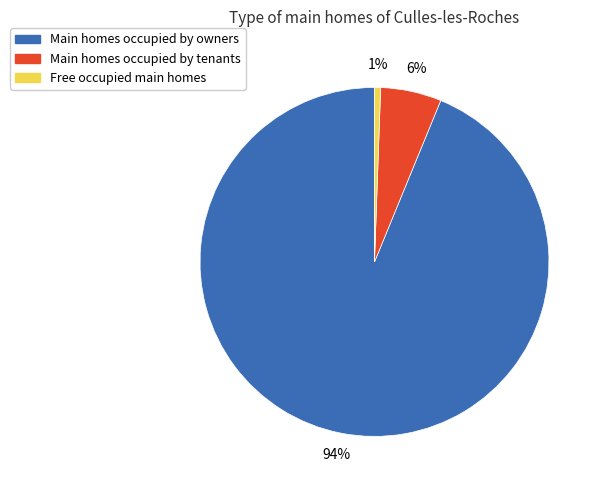

Which slice represents more than half of the pie?

Main homes occupied by owners